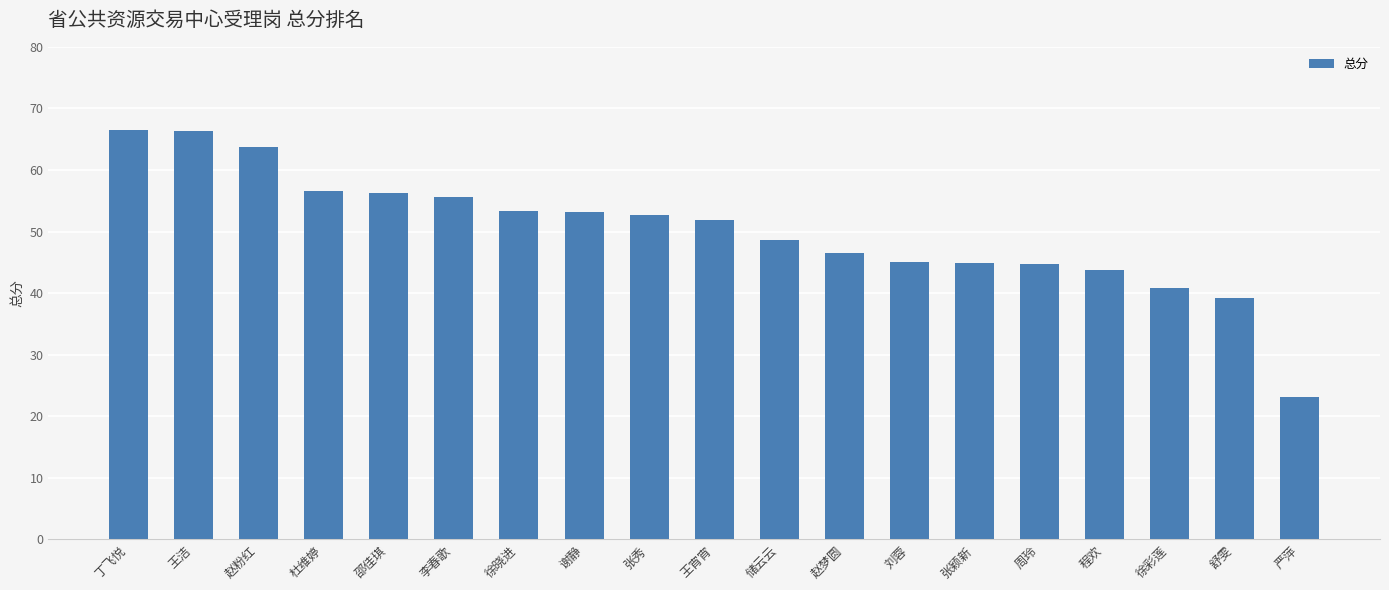

Approximately how many times larger is the value at 李春歌 compared to 张秀?

1.1